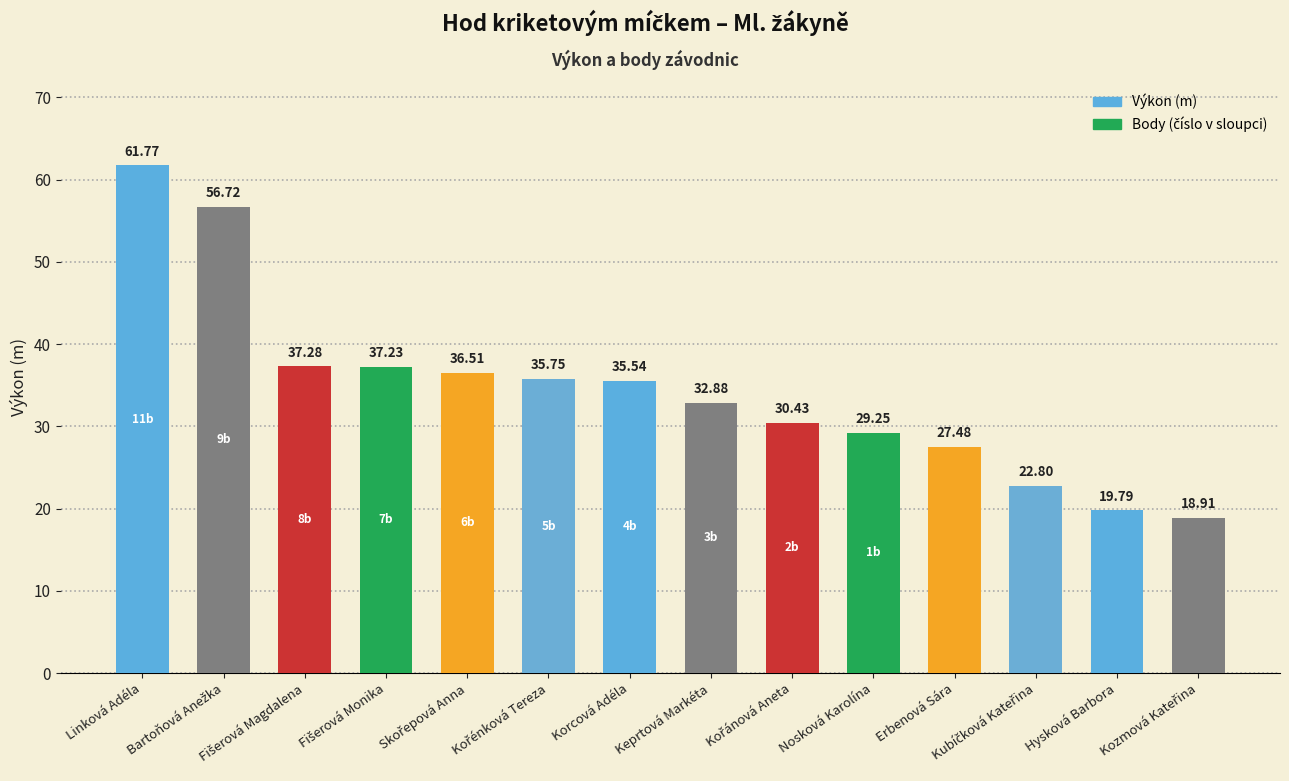

What is the difference between the second highest and second lowest values?

36.9